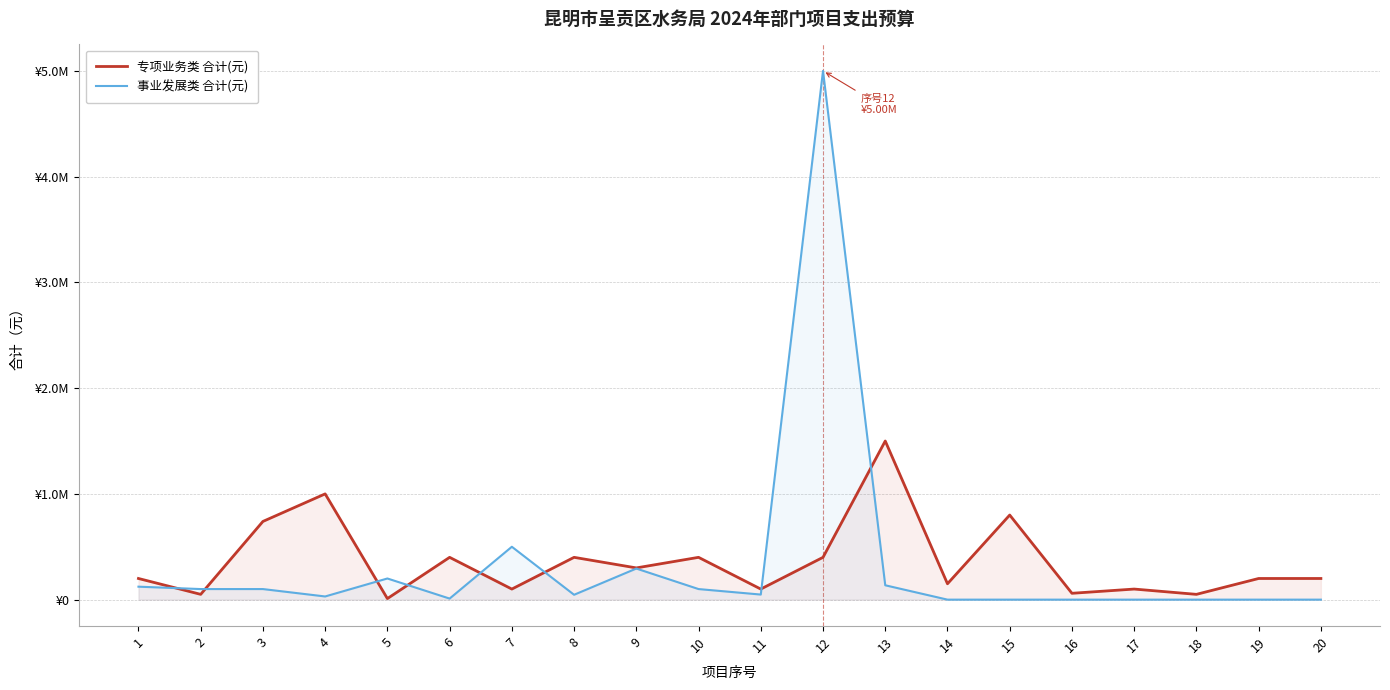

List the series in order of their peak value, highest first.

事业发展类 合计(元), 专项业务类 合计(元)